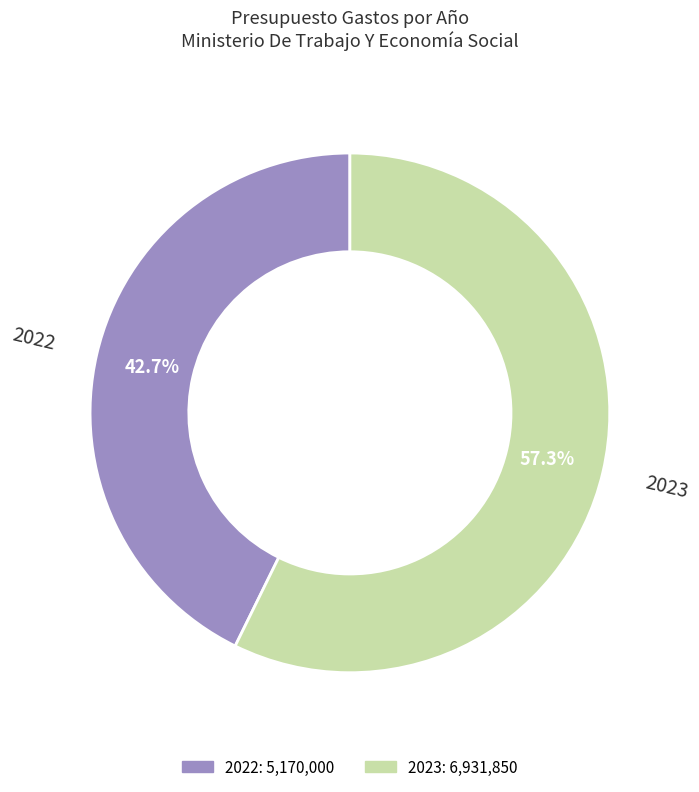

Rank the categories by value from highest to lowest.

2023, 2022